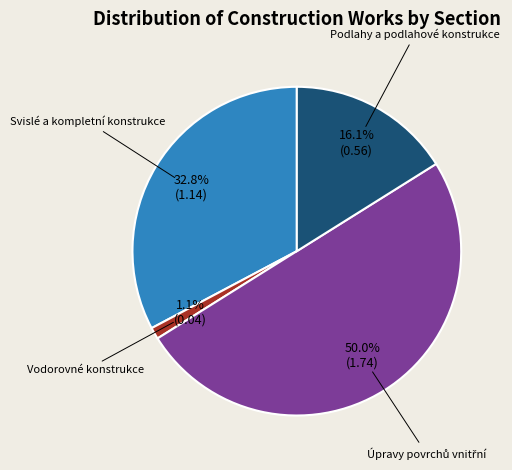

Does Vodorovné konstrukce account for over 50% of the chart?

No